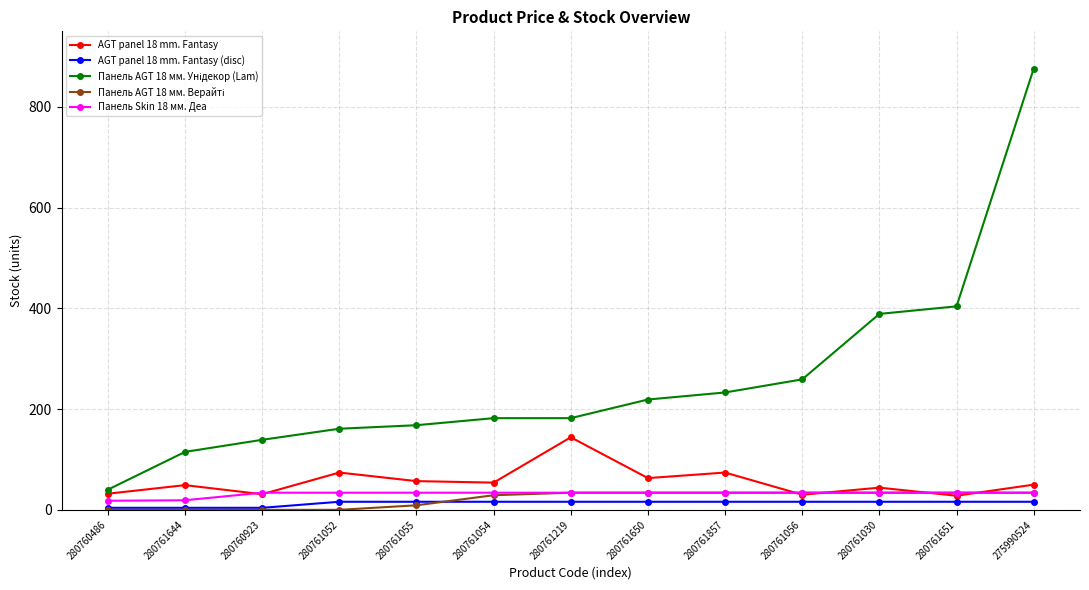

At which category is the sum across all series the highest?

275990524